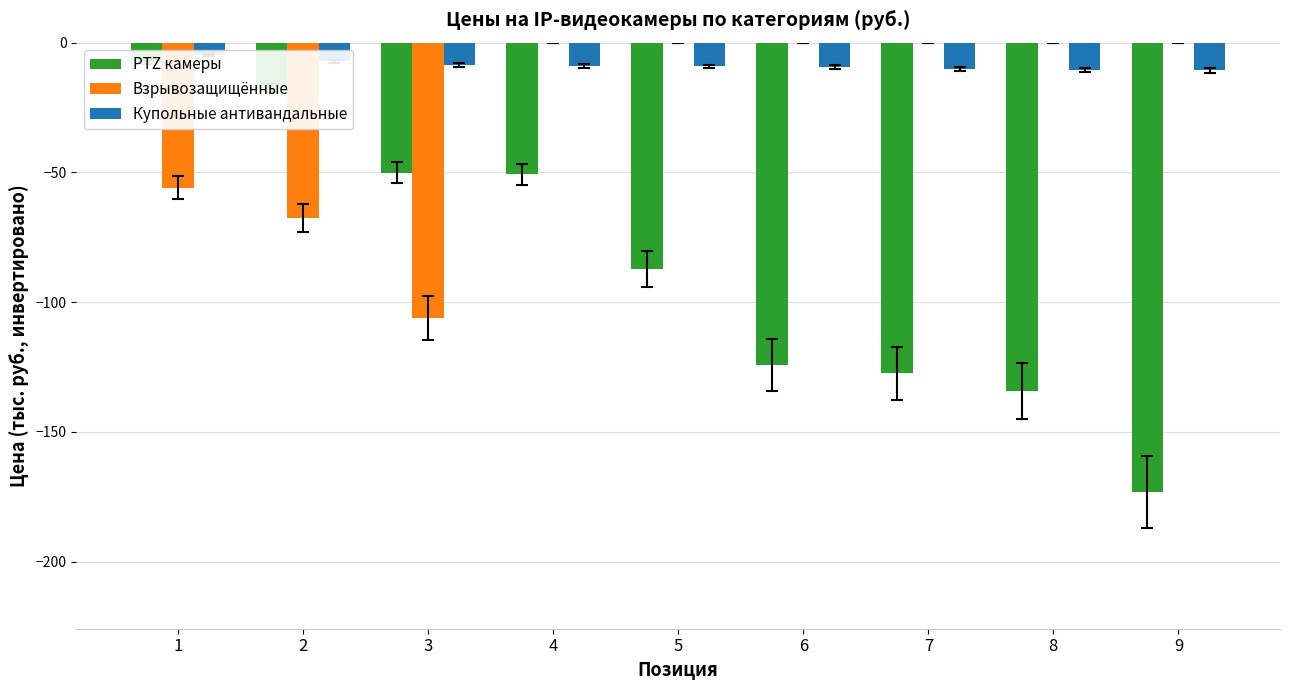

Which category has the highest value in the Купольные антивандальные series?

1